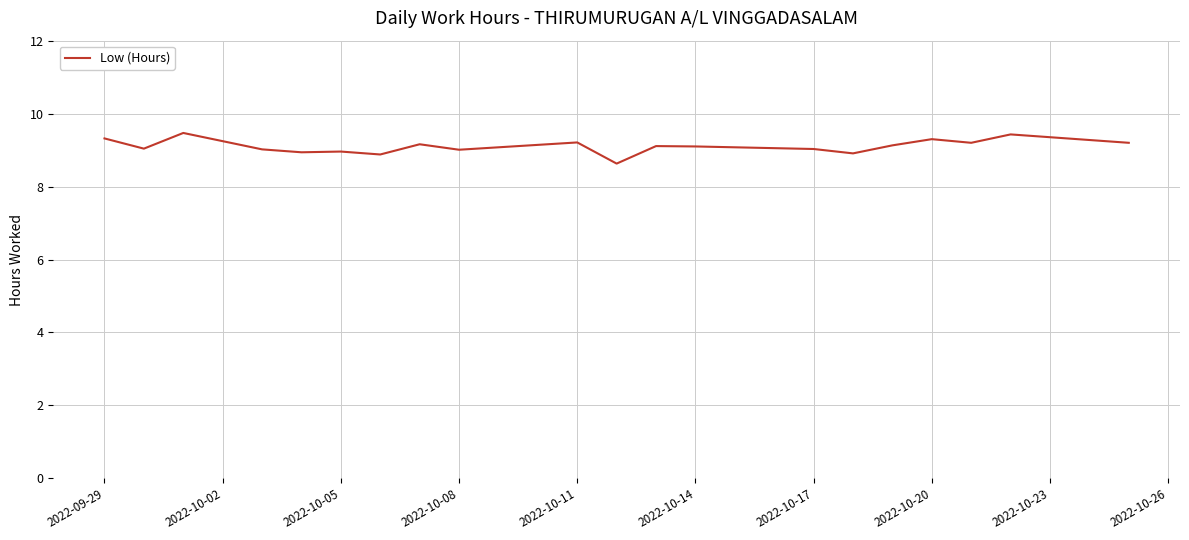

What is the minimum value shown in the chart?

8.6